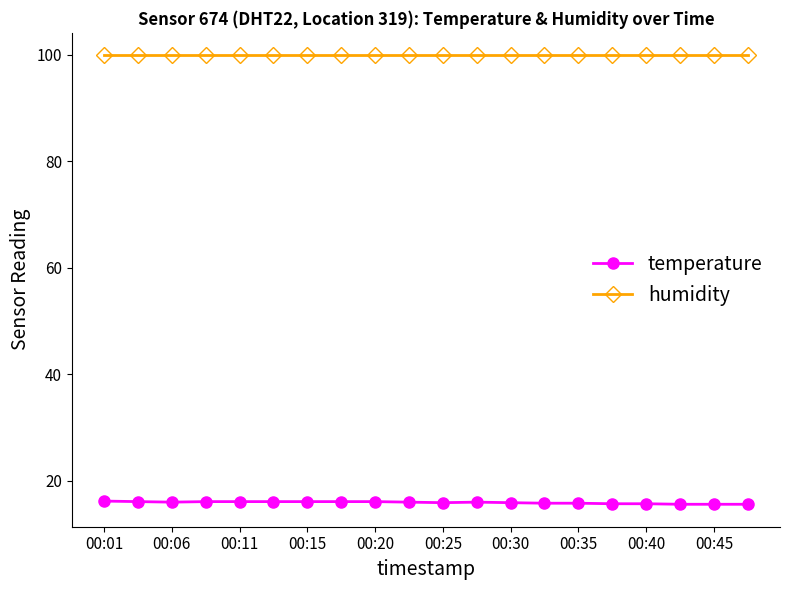

At how many categories does at least one series exceed 23?

20